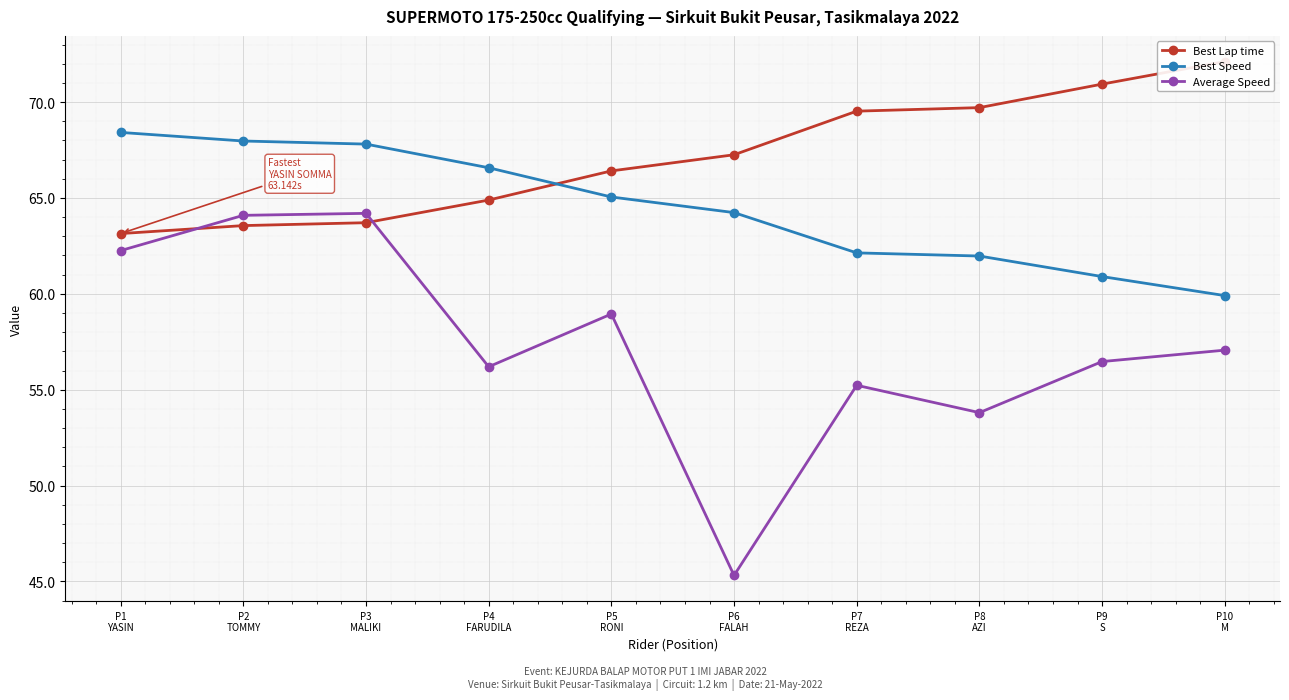

What is the minimum value for Average Speed?

45.3